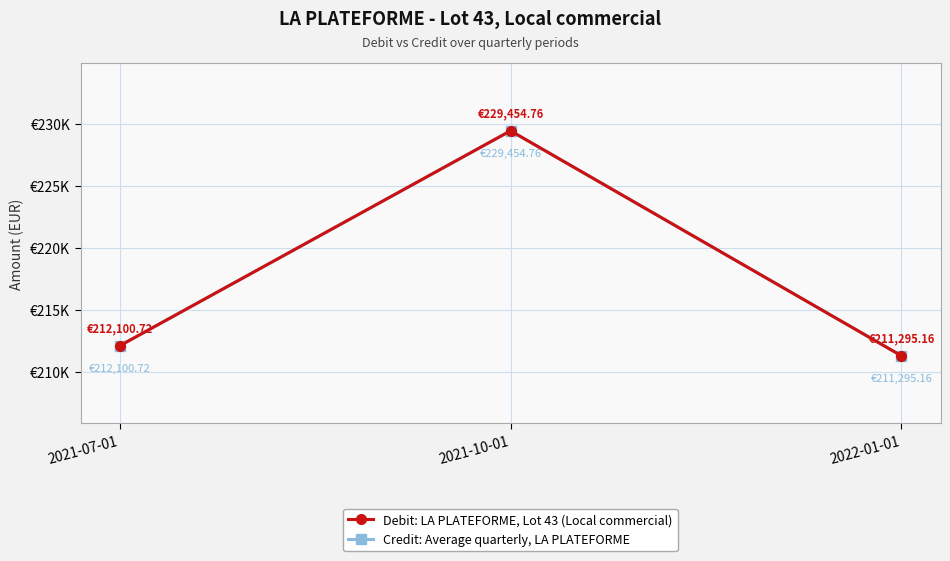

What is the average value of the Debit: LA PLATEFORME, Lot 43 (Local commercial) series?

217616.9